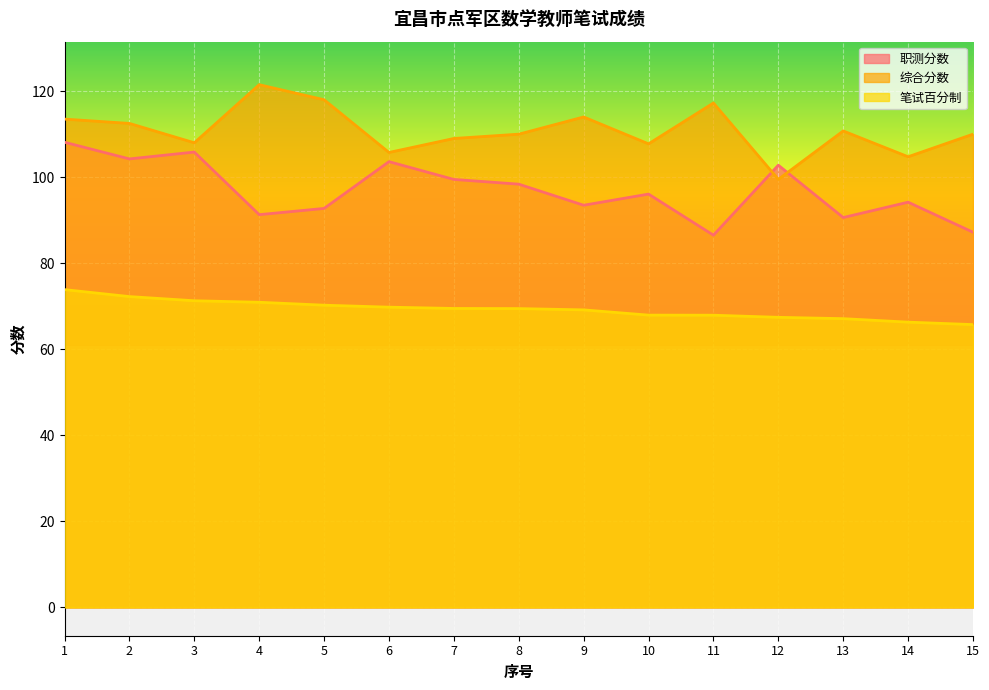

True or false: 笔试百分制 has more than 1 interior local peaks.

False